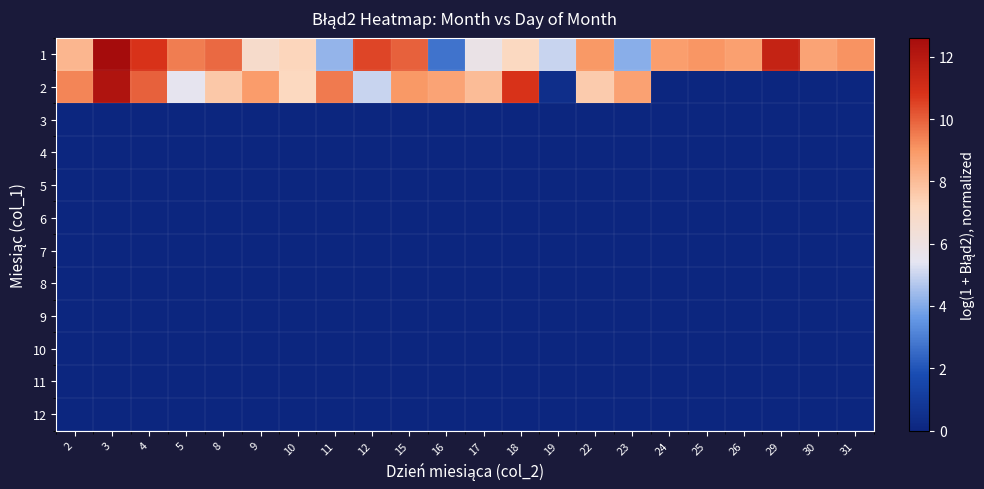

Reading left to right, what are all the values shown in this chart?

1: 2=8.1	3=12.6	4=10.8	5=9.5	8=9.8	9=6.8	10=7.3	11=4.2	12=10.5	15=10.0	16=2.7	17=5.8	18=7.1	19=5.0	22=9.0	23=4.1	24=8.9	25=9.1	26=8.8	29=11.5	30=8.7	31=9.1
2: 2=9.3	3=12.2	4=10.0	5=5.5	8=7.7	9=8.9	10=7.2	11=9.5	12=5.0	15=9.0	16=8.7	17=8.0	18=10.8	19=0.4	22=7.5	23=8.7	24=0.0	25=0.0	26=0.0	29=0.0	30=0.0	31=0.0
3: 2=0.0	3=0.0	4=0.0	5=0.0	8=0.0	9=0.0	10=0.0	11=0.0	12=0.0	15=0.0	16=0.0	17=0.0	18=0.0	19=0.0	22=0.0	23=0.0	24=0.0	25=0.0	26=0.0	29=0.0	30=0.0	31=0.0
4: 2=0.0	3=0.0	4=0.0	5=0.0	8=0.0	9=0.0	10=0.0	11=0.0	12=0.0	15=0.0	16=0.0	17=0.0	18=0.0	19=0.0	22=0.0	23=0.0	24=0.0	25=0.0	26=0.0	29=0.0	30=0.0	31=0.0
5: 2=0.0	3=0.0	4=0.0	5=0.0	8=0.0	9=0.0	10=0.0	11=0.0	12=0.0	15=0.0	16=0.0	17=0.0	18=0.0	19=0.0	22=0.0	23=0.0	24=0.0	25=0.0	26=0.0	29=0.0	30=0.0	31=0.0
6: 2=0.0	3=0.0	4=0.0	5=0.0	8=0.0	9=0.0	10=0.0	11=0.0	12=0.0	15=0.0	16=0.0	17=0.0	18=0.0	19=0.0	22=0.0	23=0.0	24=0.0	25=0.0	26=0.0	29=0.0	30=0.0	31=0.0
7: 2=0.0	3=0.0	4=0.0	5=0.0	8=0.0	9=0.0	10=0.0	11=0.0	12=0.0	15=0.0	16=0.0	17=0.0	18=0.0	19=0.0	22=0.0	23=0.0	24=0.0	25=0.0	26=0.0	29=0.0	30=0.0	31=0.0
8: 2=0.0	3=0.0	4=0.0	5=0.0	8=0.0	9=0.0	10=0.0	11=0.0	12=0.0	15=0.0	16=0.0	17=0.0	18=0.0	19=0.0	22=0.0	23=0.0	24=0.0	25=0.0	26=0.0	29=0.0	30=0.0	31=0.0
9: 2=0.0	3=0.0	4=0.0	5=0.0	8=0.0	9=0.0	10=0.0	11=0.0	12=0.0	15=0.0	16=0.0	17=0.0	18=0.0	19=0.0	22=0.0	23=0.0	24=0.0	25=0.0	26=0.0	29=0.0	30=0.0	31=0.0
10: 2=0.0	3=0.0	4=0.0	5=0.0	8=0.0	9=0.0	10=0.0	11=0.0	12=0.0	15=0.0	16=0.0	17=0.0	18=0.0	19=0.0	22=0.0	23=0.0	24=0.0	25=0.0	26=0.0	29=0.0	30=0.0	31=0.0
11: 2=0.0	3=0.0	4=0.0	5=0.0	8=0.0	9=0.0	10=0.0	11=0.0	12=0.0	15=0.0	16=0.0	17=0.0	18=0.0	19=0.0	22=0.0	23=0.0	24=0.0	25=0.0	26=0.0	29=0.0	30=0.0	31=0.0
12: 2=0.0	3=0.0	4=0.0	5=0.0	8=0.0	9=0.0	10=0.0	11=0.0	12=0.0	15=0.0	16=0.0	17=0.0	18=0.0	19=0.0	22=0.0	23=0.0	24=0.0	25=0.0	26=0.0	29=0.0	30=0.0	31=0.0